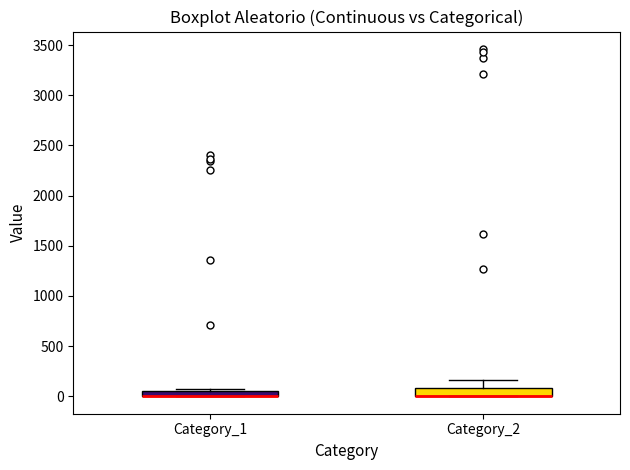

Where is the upper edge of the box for Category_2 on the y-axis? The values are not printed on the chart, so give them approximately, as read against the axis.

100